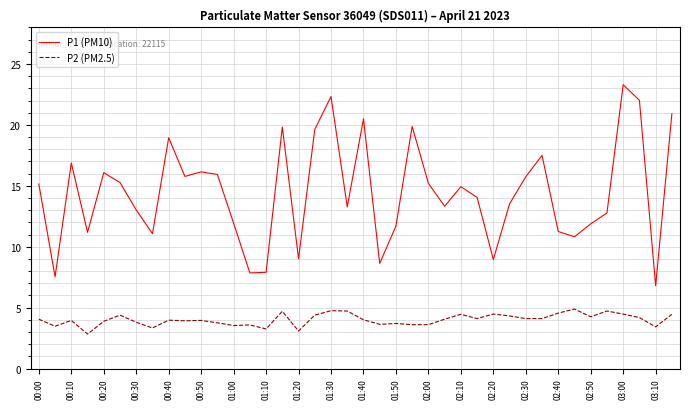

What are all the series names shown in the legend?

P1 (PM10), P2 (PM2.5)